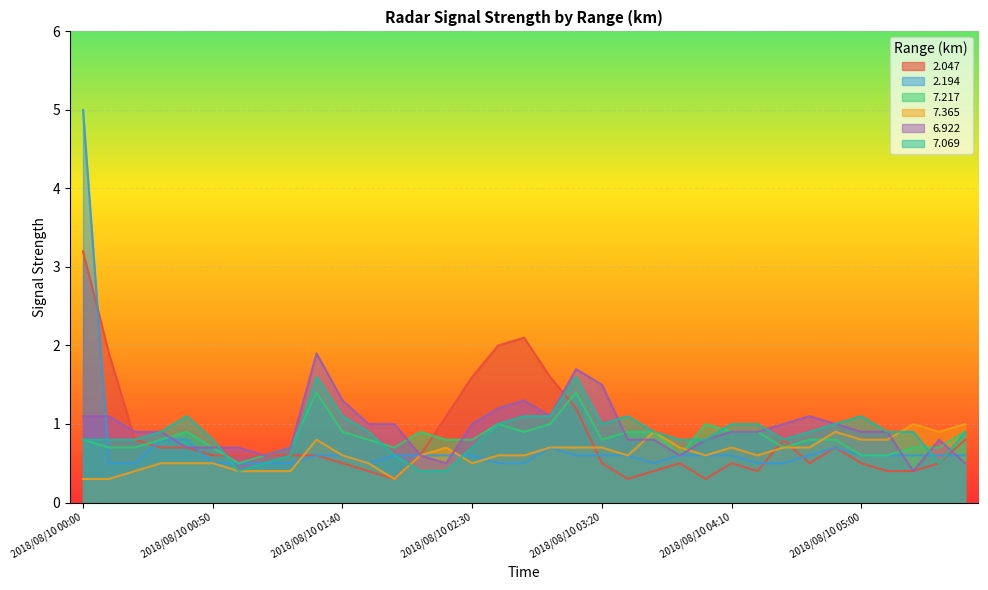

Rank the categories by 6.922 value from lowest to highest.

2018/08/10 05:20, 2018/08/10 02:20, 2018/08/10 05:40, 2018/08/10 01:10, 2018/08/10 02:10, 2018/08/10 03:50, 2018/08/10 00:40, 2018/08/10 00:50, 2018/08/10 01:00, 2018/08/10 01:20, 2018/08/10 03:30, 2018/08/10 03:40, 2018/08/10 04:00, 2018/08/10 05:30, 2018/08/10 00:20, 2018/08/10 00:30, 2018/08/10 04:10, 2018/08/10 04:20, 2018/08/10 05:00, 2018/08/10 05:10, 2018/08/10 01:50, 2018/08/10 02:00, 2018/08/10 02:30, 2018/08/10 04:30, 2018/08/10 04:50, 2018/08/10 00:00, 2018/08/10 00:10, 2018/08/10 03:00, 2018/08/10 04:40, 2018/08/10 02:40, 2018/08/10 01:40, 2018/08/10 02:50, 2018/08/10 03:20, 2018/08/10 03:10, 2018/08/10 01:30